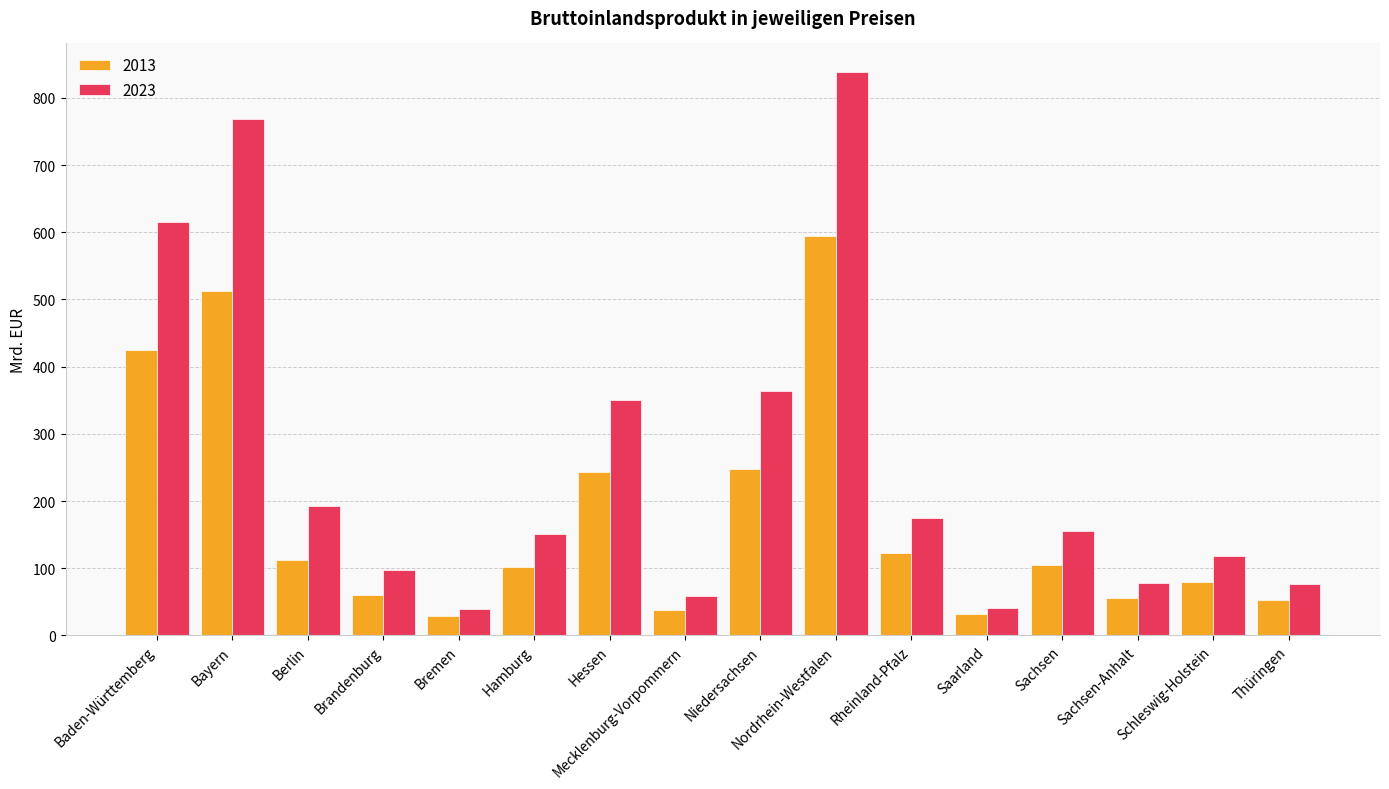

How many groups of bars are there?

16